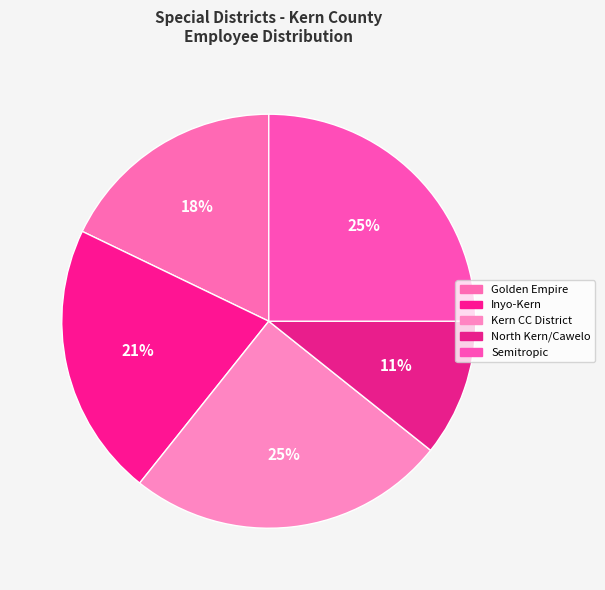

Is there any slice that represents more than half of the pie?

No